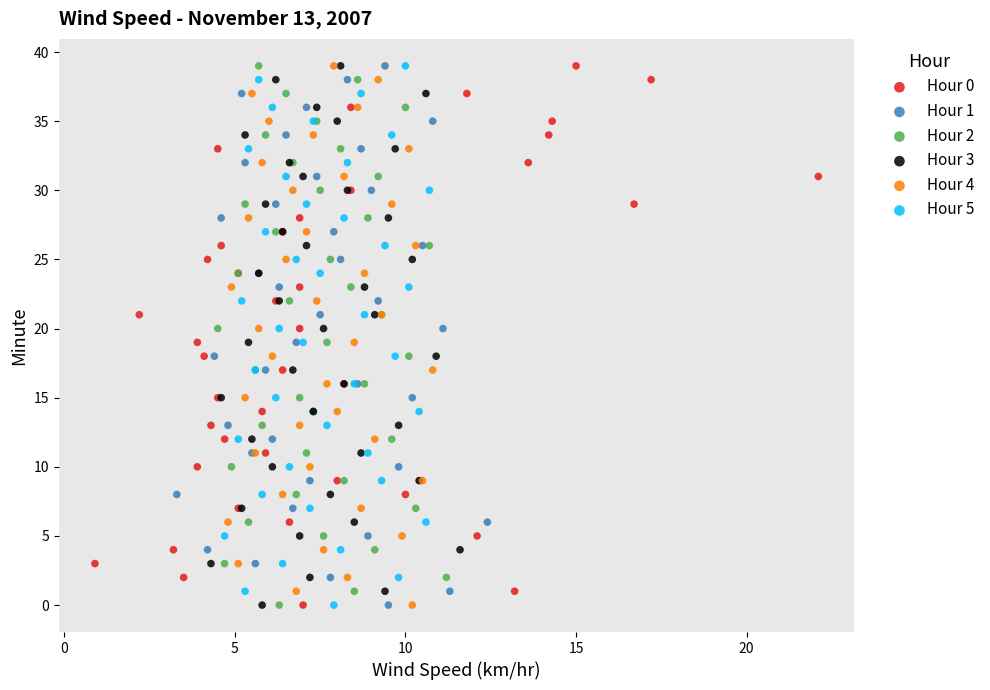

What are all the series names shown in the legend?

Hour 0, Hour 1, Hour 2, Hour 3, Hour 4, Hour 5